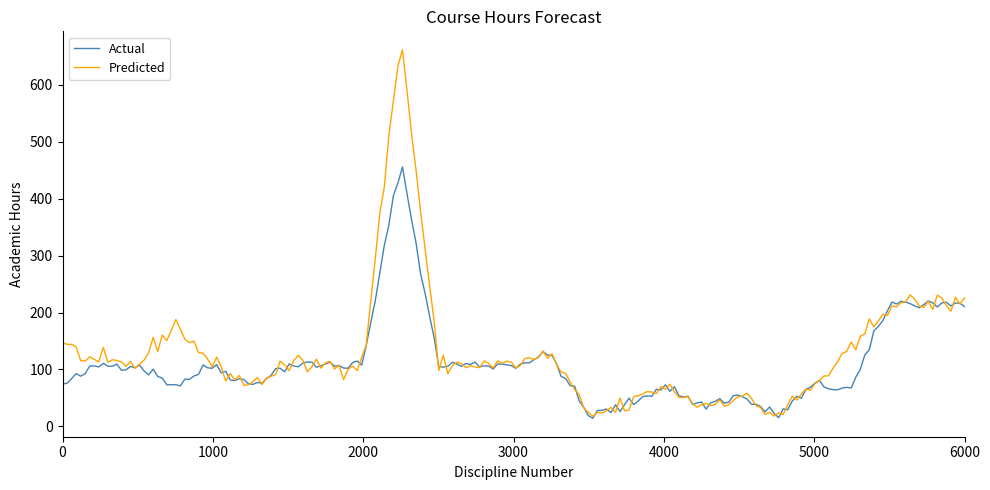

Rank the series by their maximum value, from lowest to highest.

Actual, Predicted